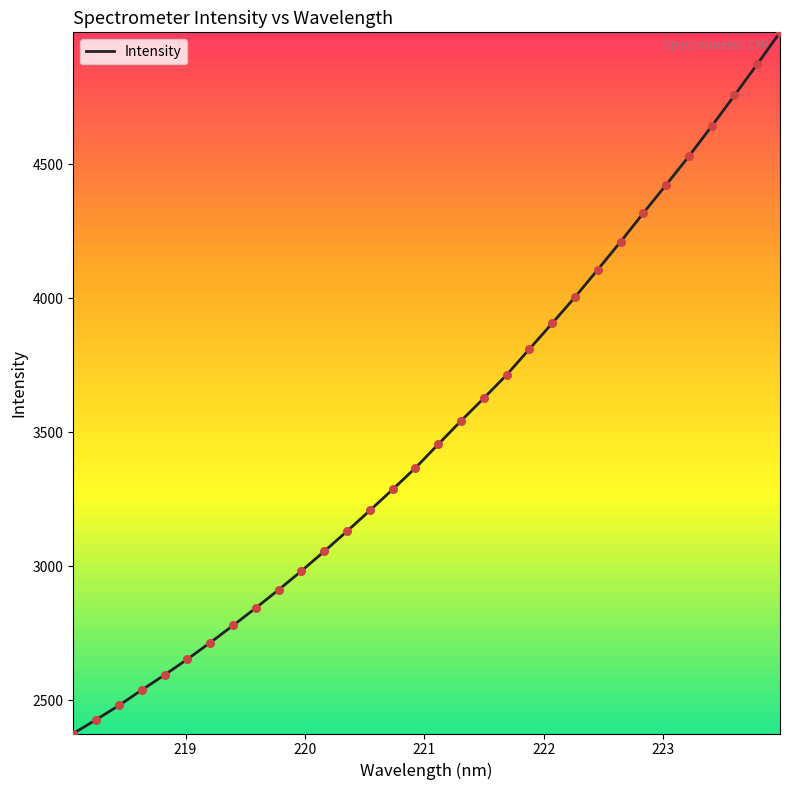

What is the difference between the maximum and minimum values?

2616.6